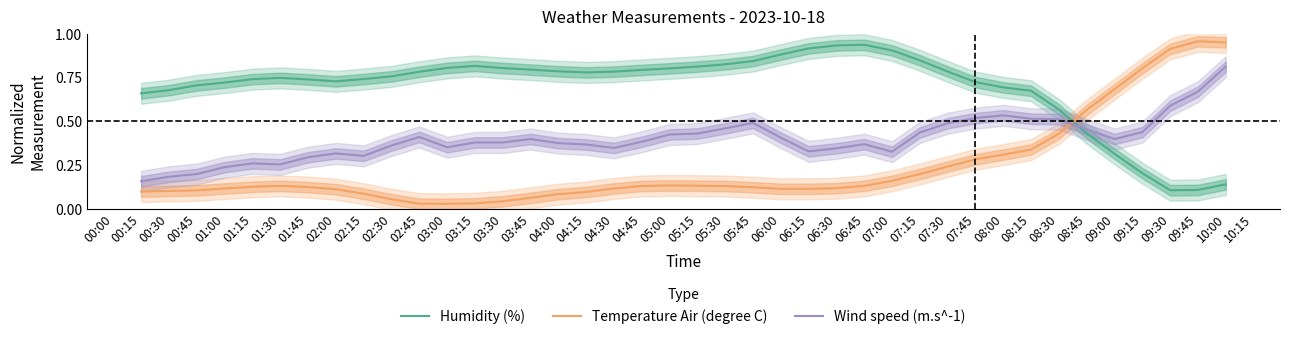

In Humidity (%), how many points are lower than both neighbors (excluding endpoints)?

3